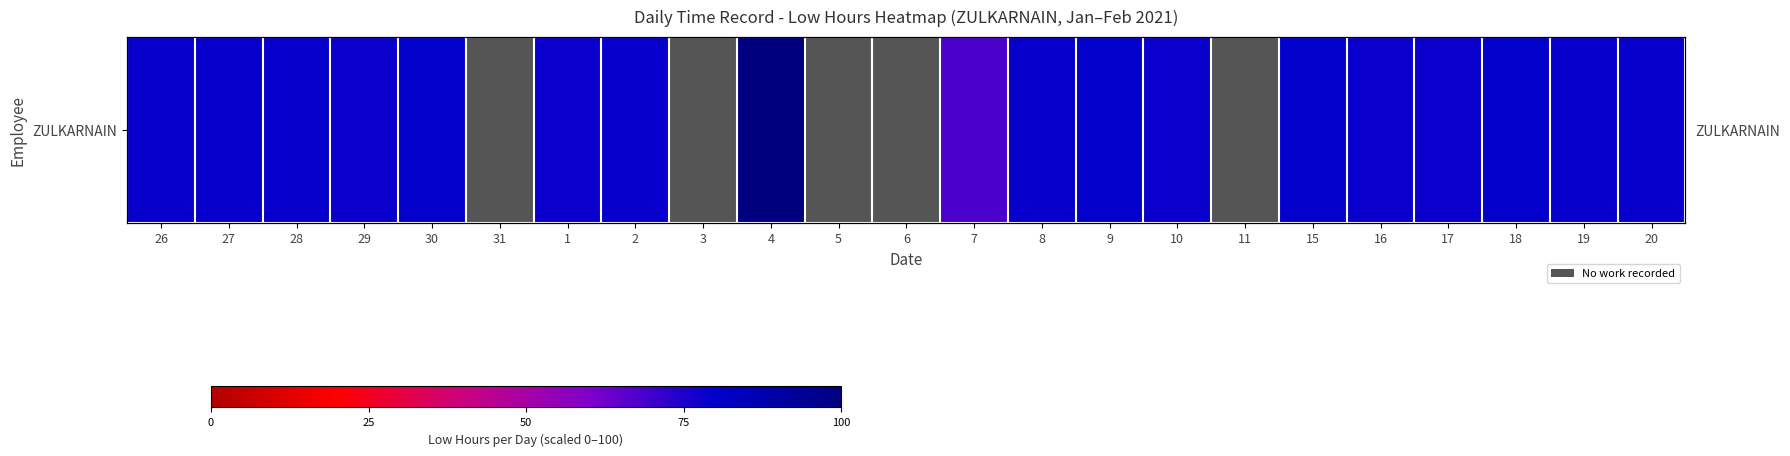

Rank the categories by value from lowest to highest.

7, 29, 1, 16, 17, 10, 26, 27, 19, 2, 8, 20, 28, 30, 31, 3, 9, 15, 4, 5, 6, 11, 18